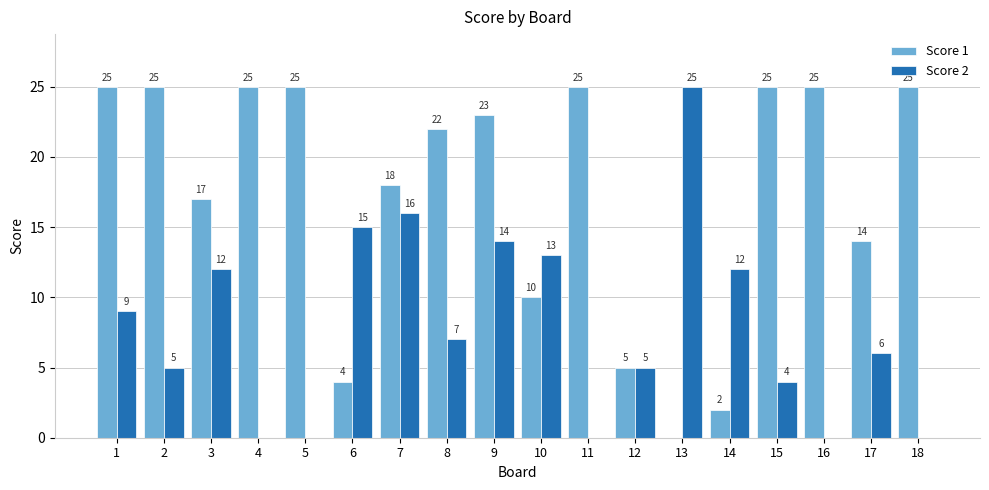

How many positive values does the Score 1 series have?

17